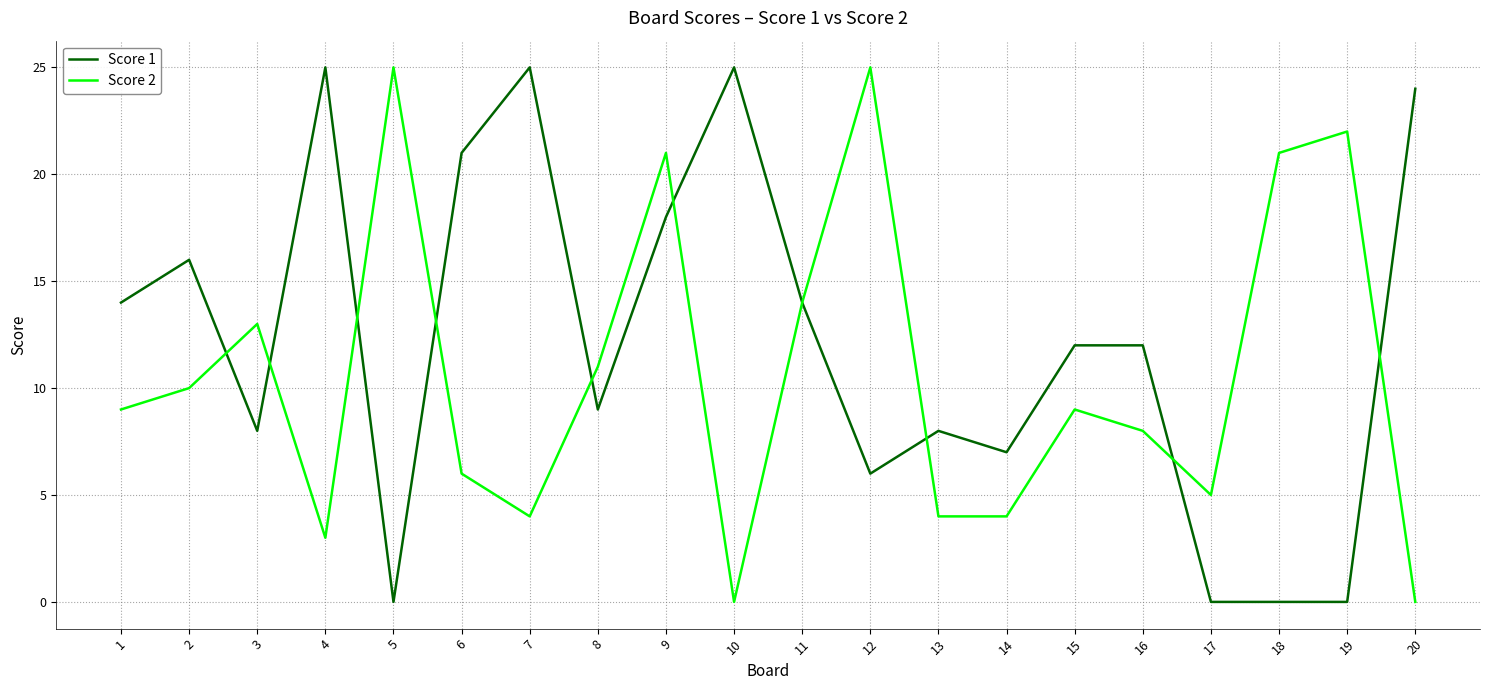

How many lines are shown in the chart?

2